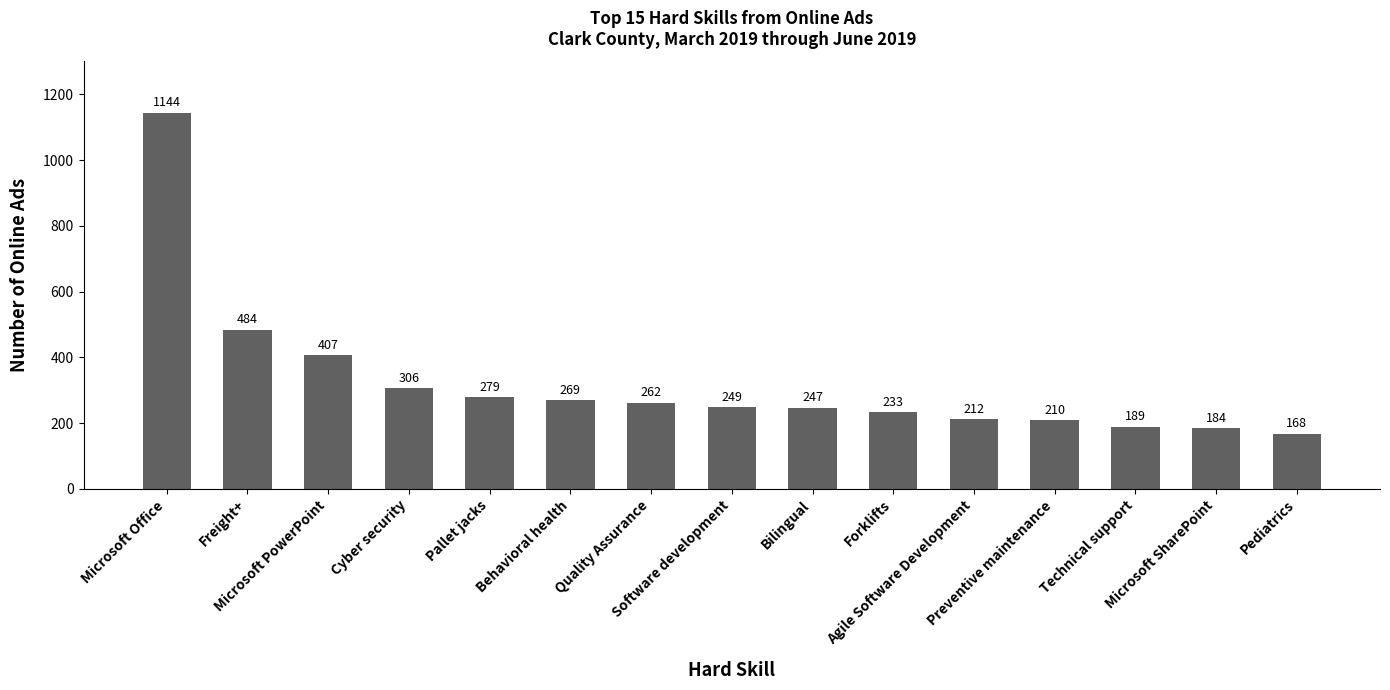

What value does the data have at Freight+, to the nearest 50?

500